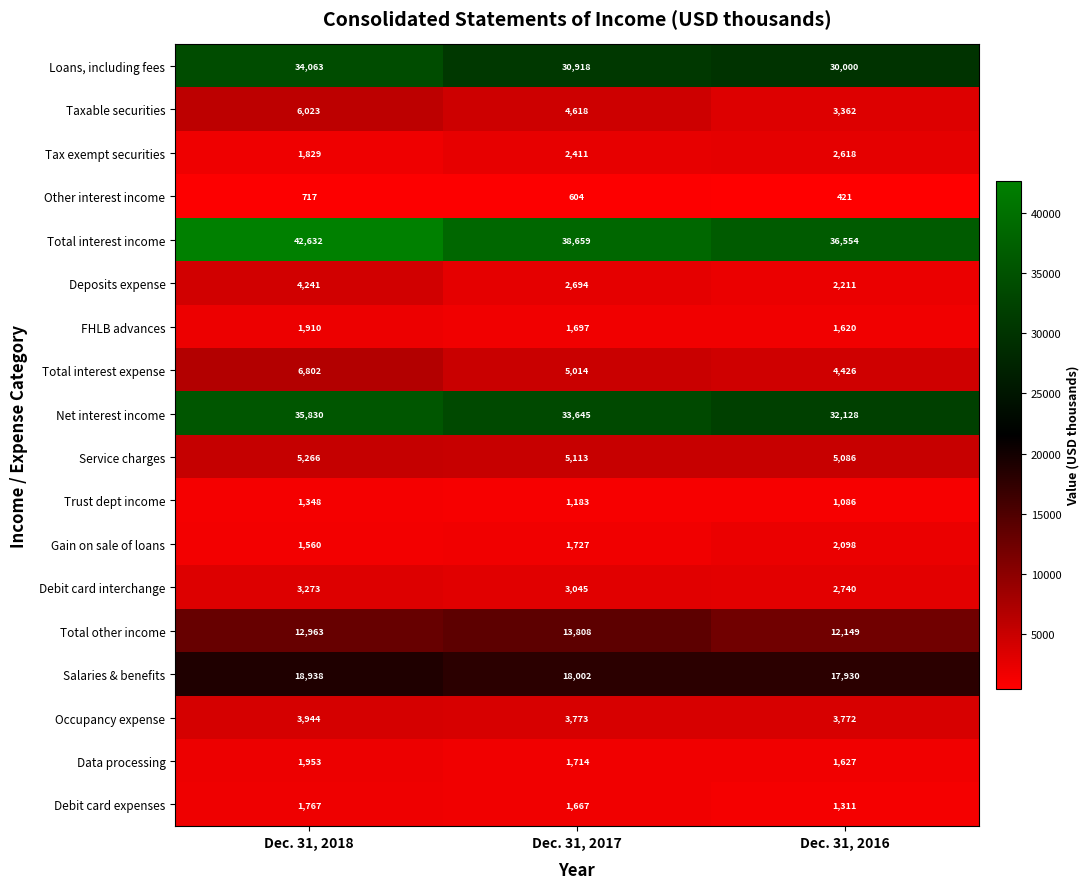

Count the number of categories in the chart.

3